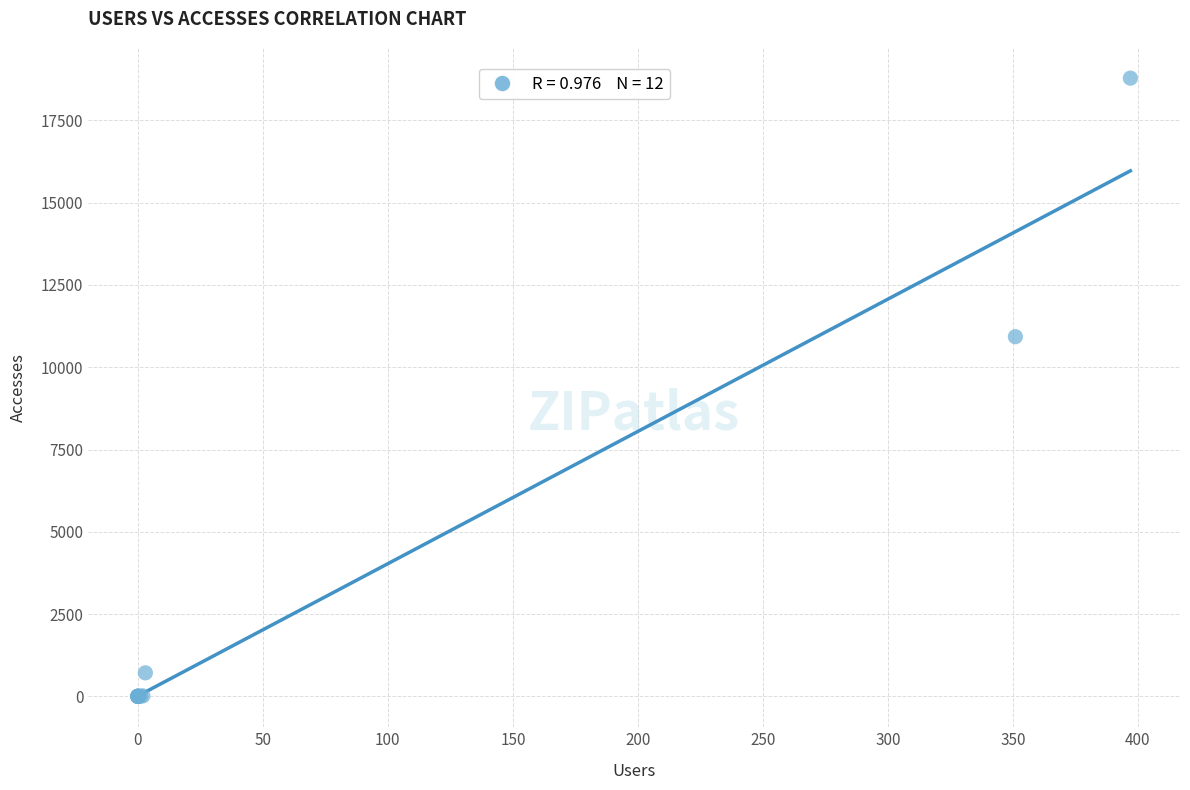

What Y value in the scatter plot is closest to 9392?

10928